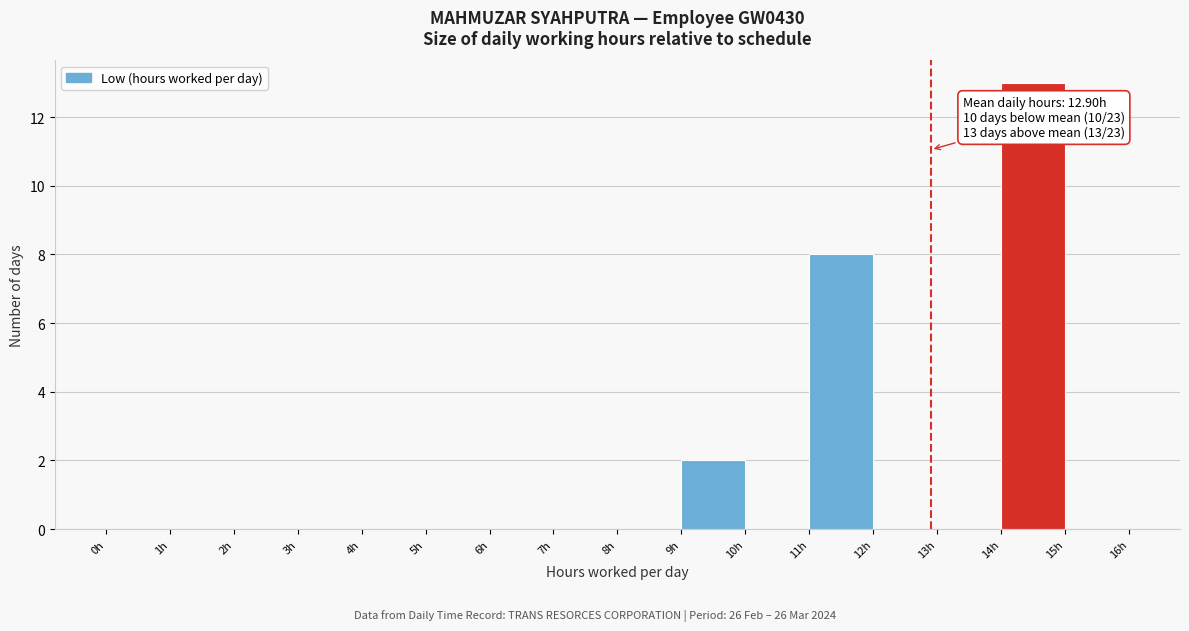

Which range on the x-axis has the tallest bar?

14 to 15